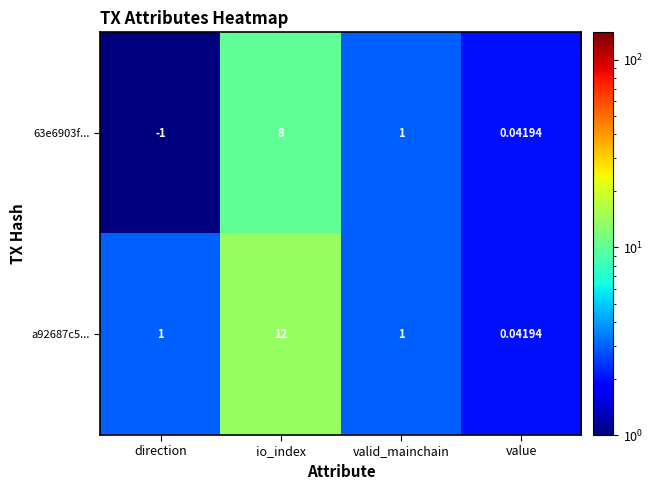

Which label corresponds to the largest value in the chart?

io_index